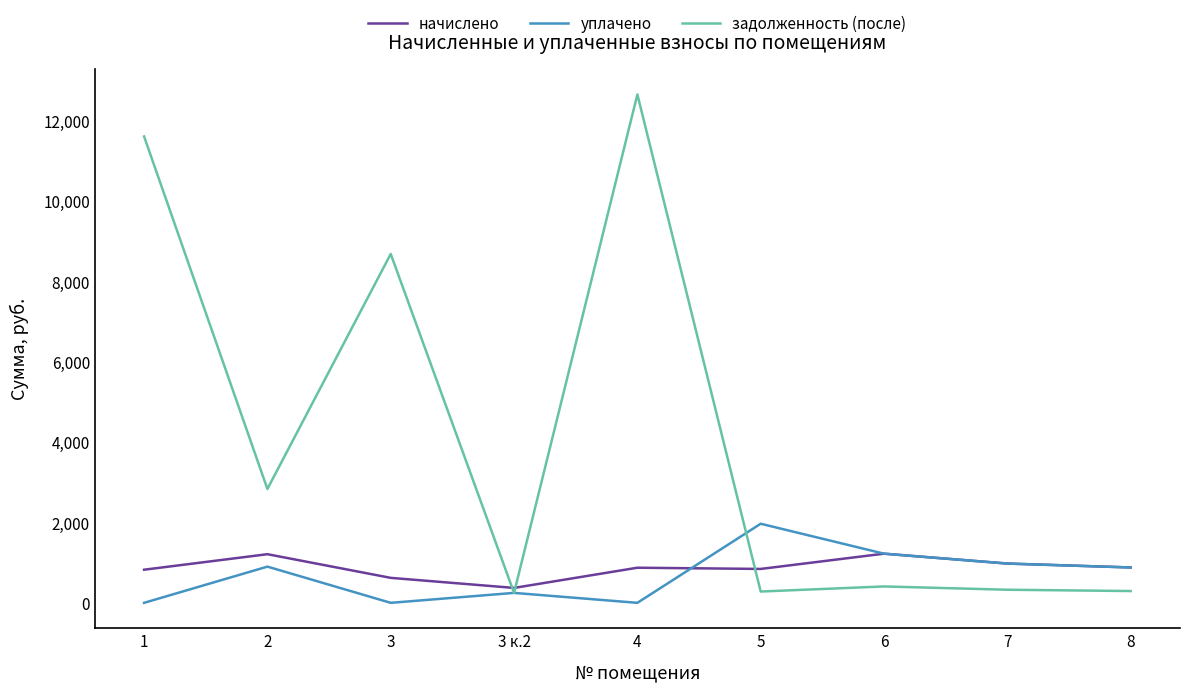

What is the total value across all series at 8?

2056.3